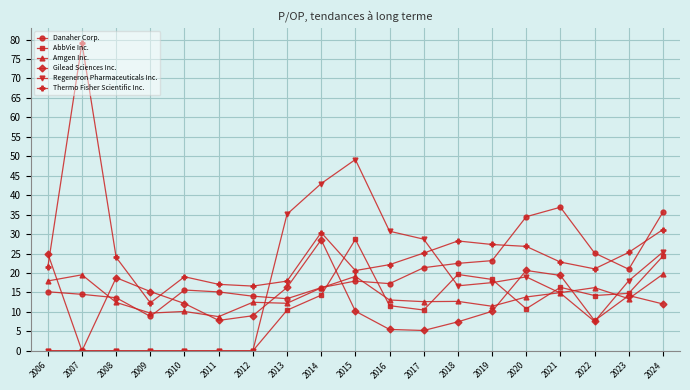

What is the total value across all series at 2018?

107.2